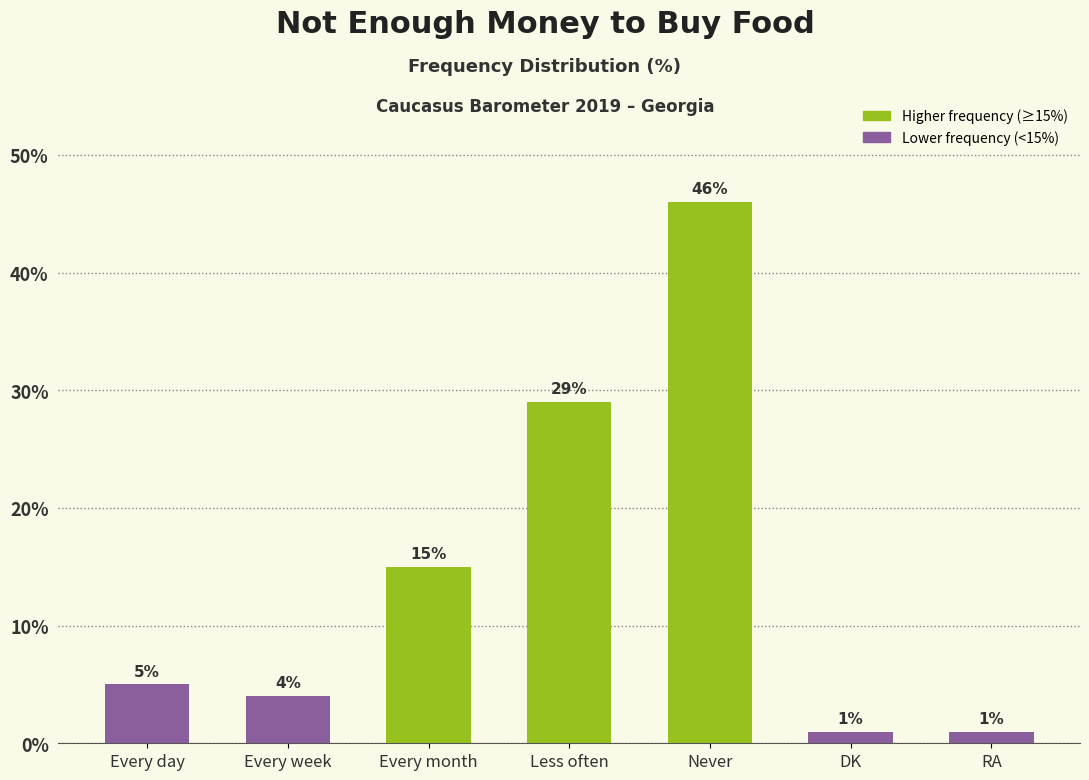

What is the difference between the second highest and minimum values?

28